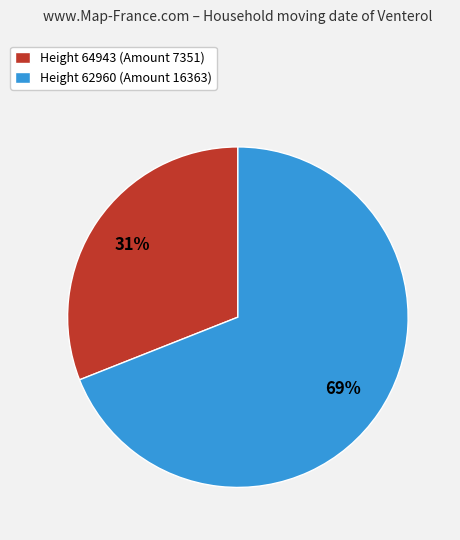

To the nearest percent, what is the difference between the largest and smallest slice percentages?

38%